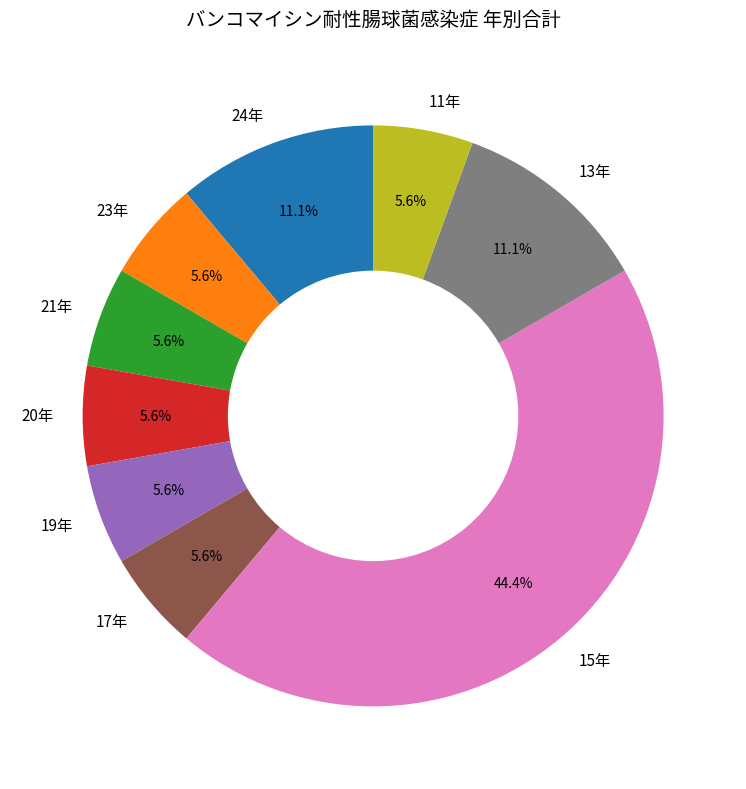

How many slices are in this pie chart?

9